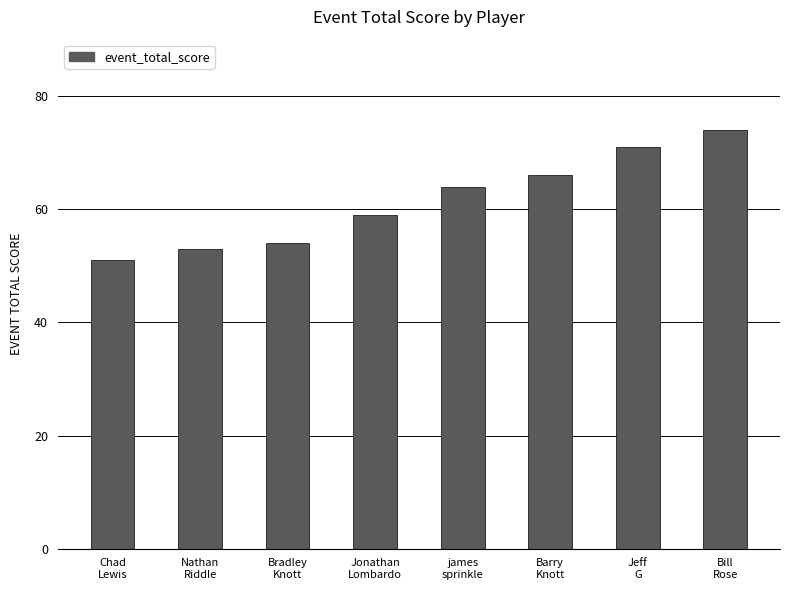

What is the approximate value at Bill
Rose, to the nearest 10?

70